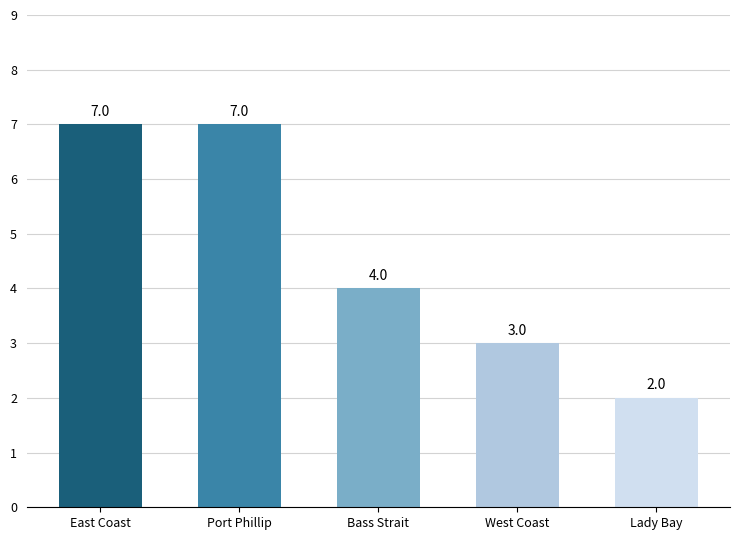

What is the difference between the maximum and second lowest values?

4